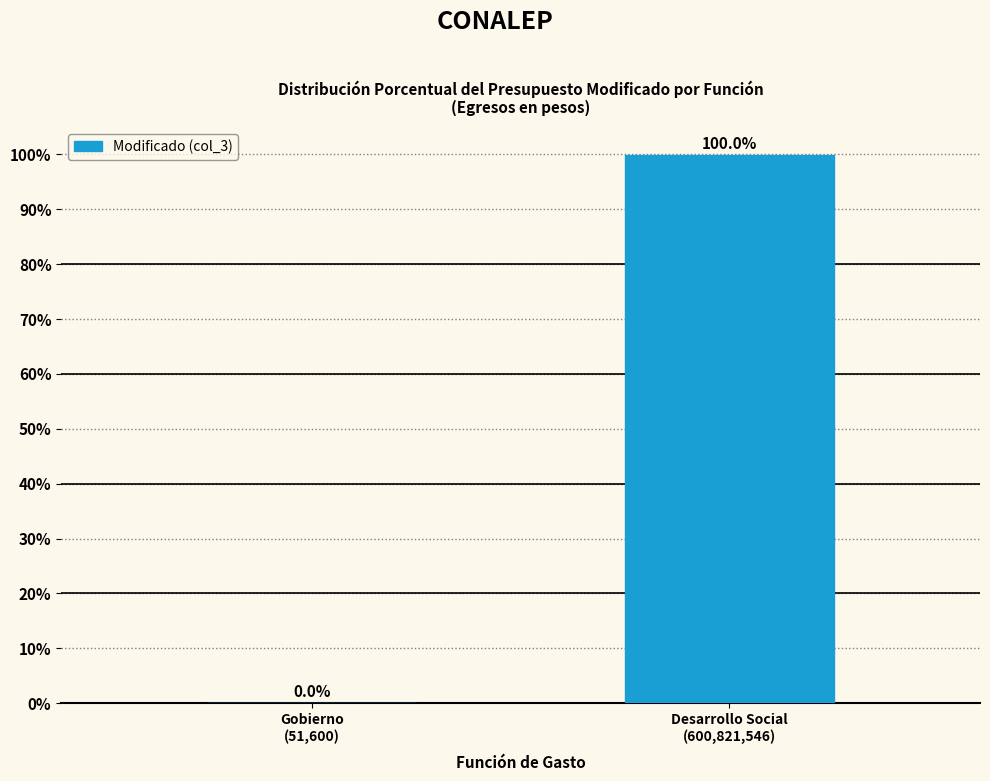

What is the greatest value displayed?

100.0